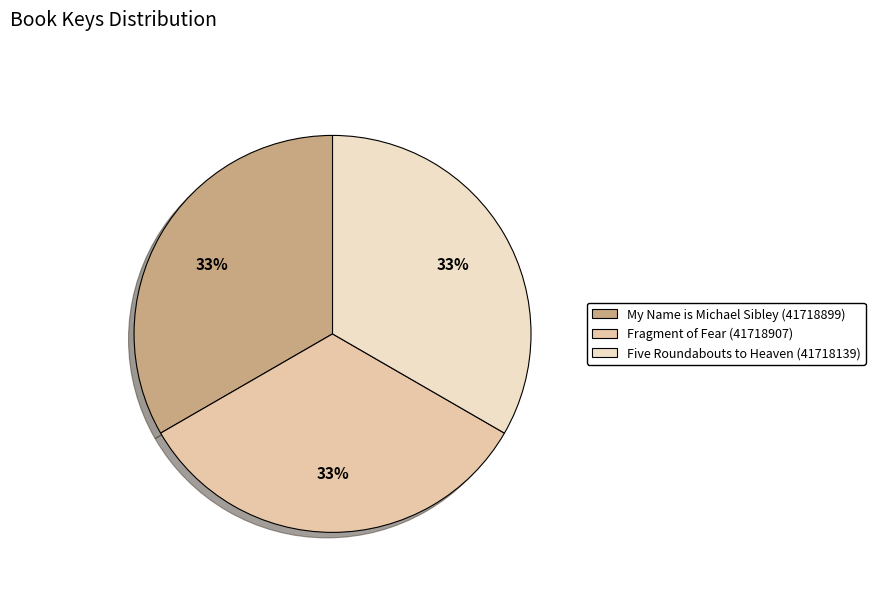

To the nearest percent, what is the average slice percentage?

33%